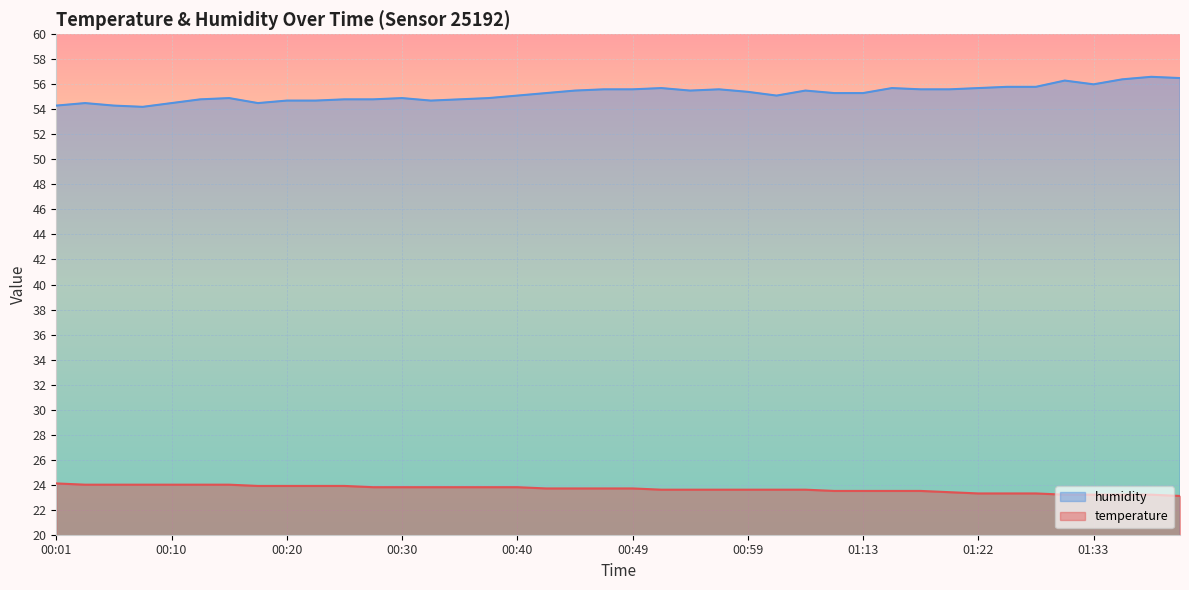

True or false: temperature has a value of 14.2 at 01:38.

False